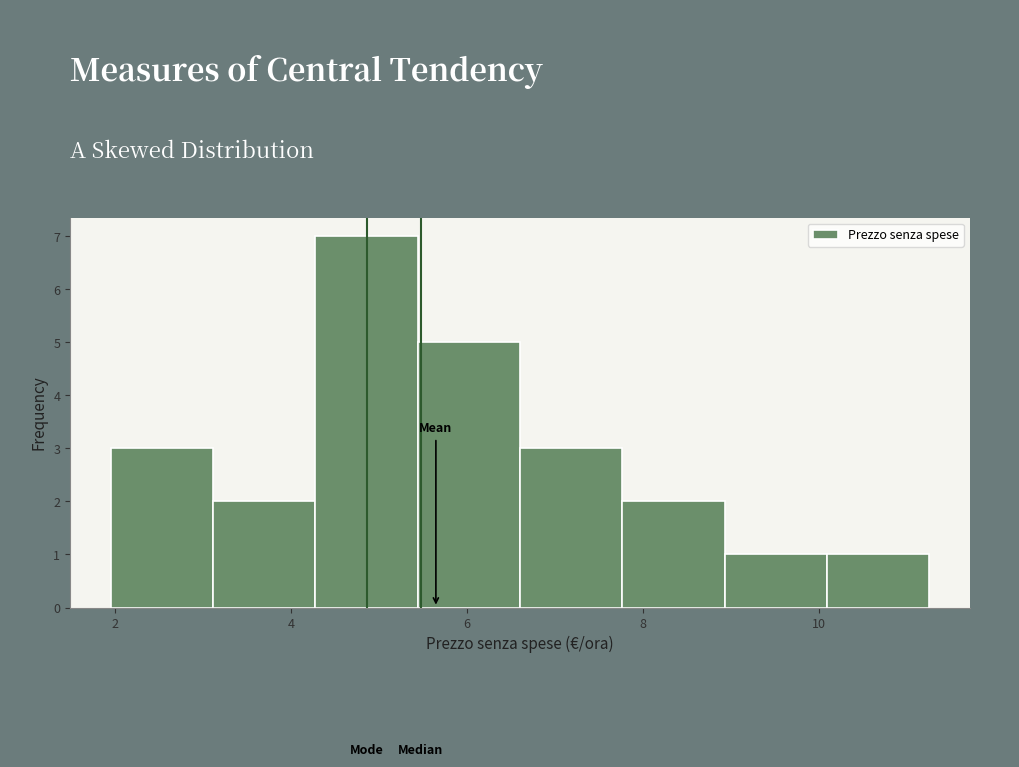

What is the height of the bar covering 3.2 to 4.2 on the x-axis? Neither the bar edges nor the heights are printed on the chart, so give them approximately, as read against the axes.

2